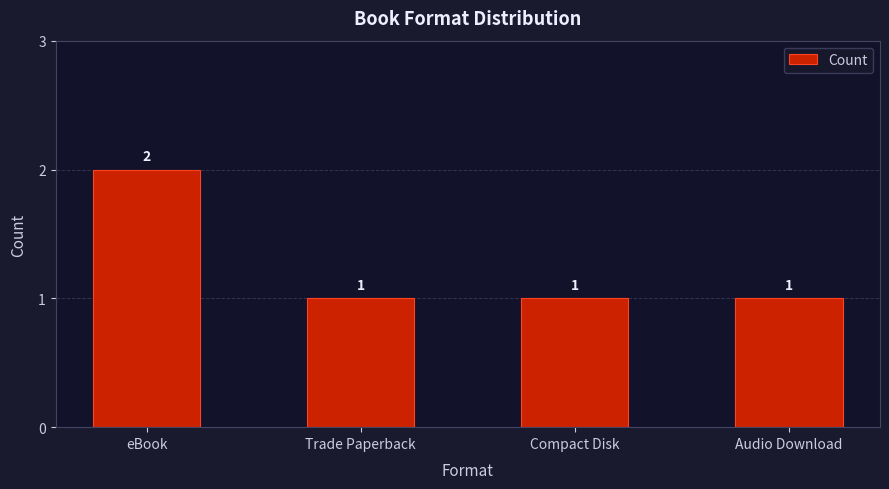

Count the number of categories in the chart.

4